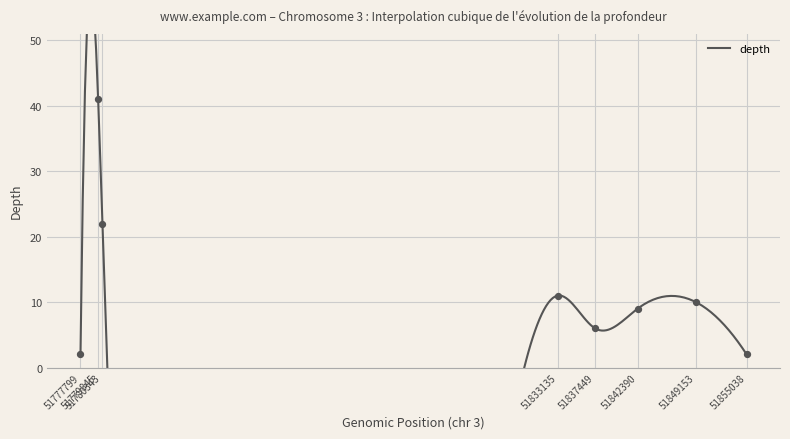

What is the change in value from 51779845 to 51780343?

-19